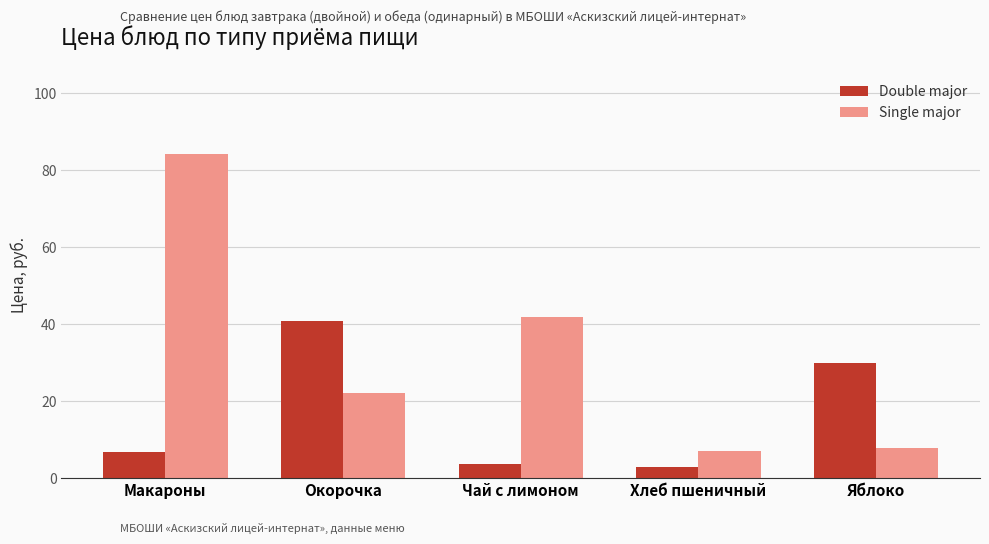

What is the total value across all series at Макароны?

91.1